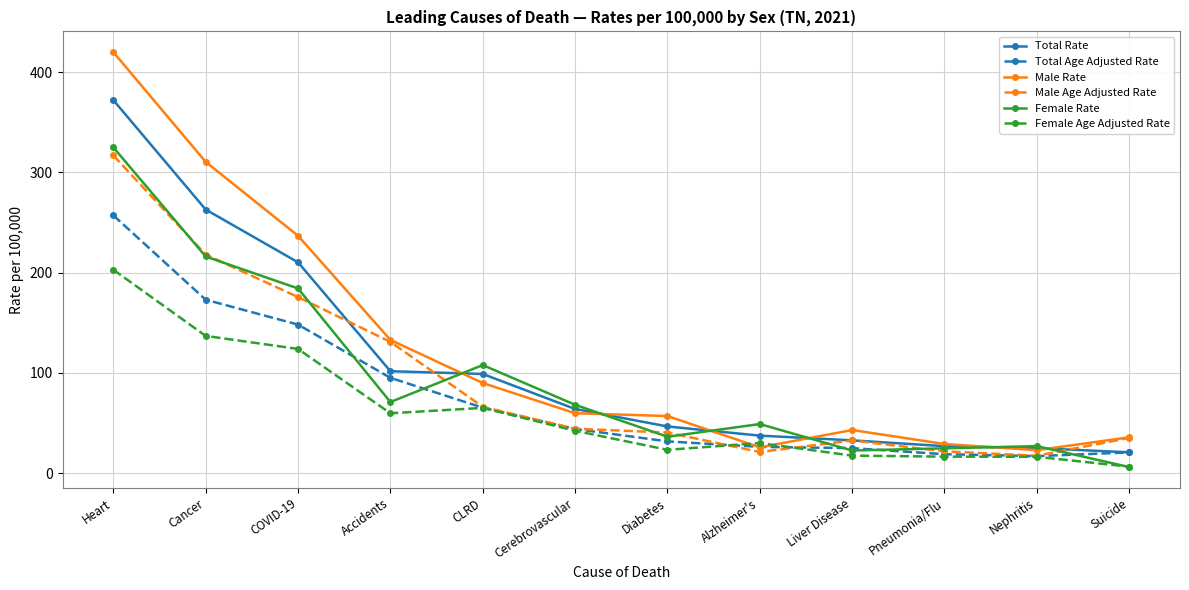

Where does the Total Rate series first go above 64?

Heart